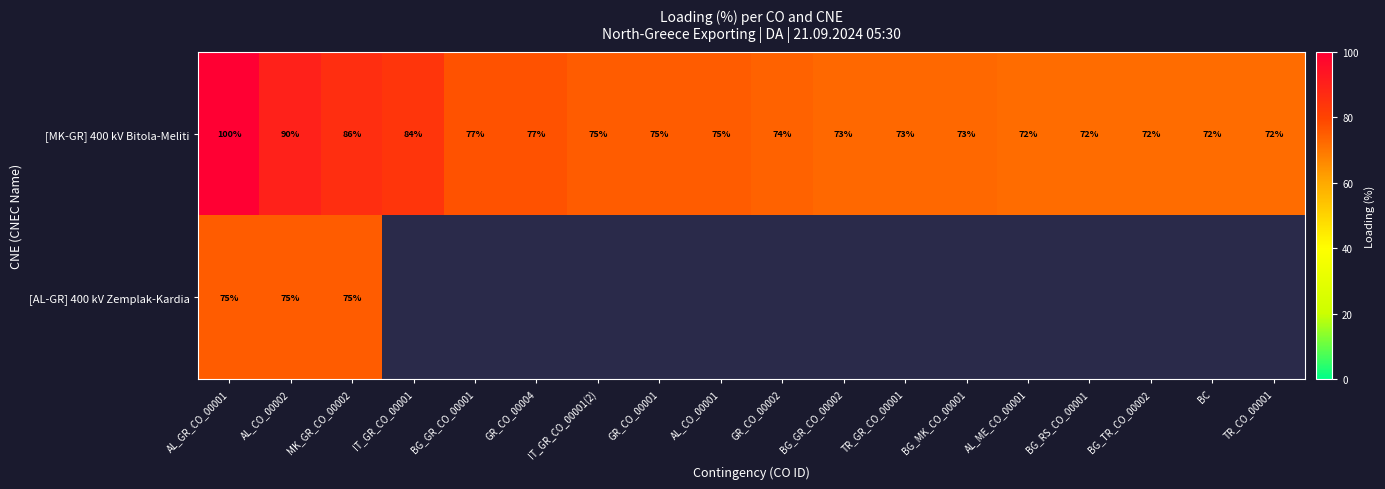

What is the maximum value for [MK-GR] 400 kV Bitola-Meliti?

100